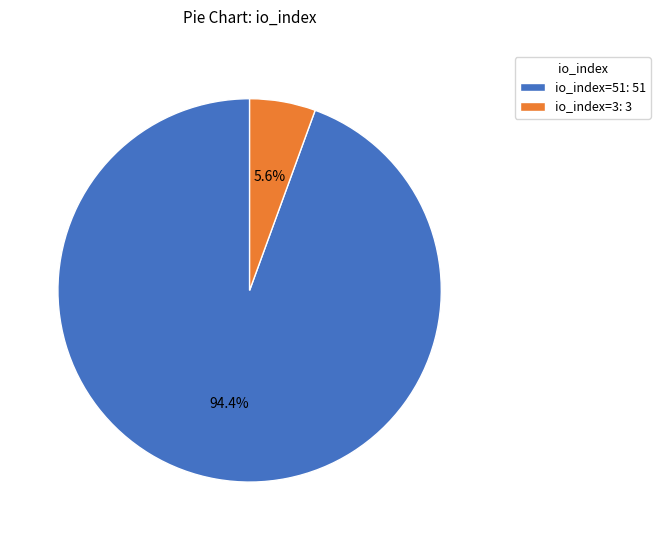

To the nearest percent, what is the difference between the io_index=51 and io_index=3 slice percentages?

89%